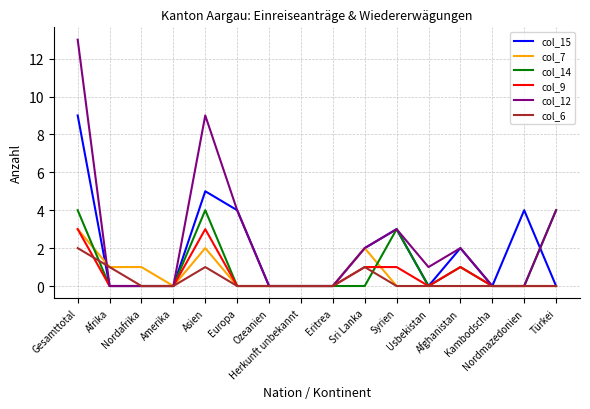

What is the maximum value shown in the chart?

13